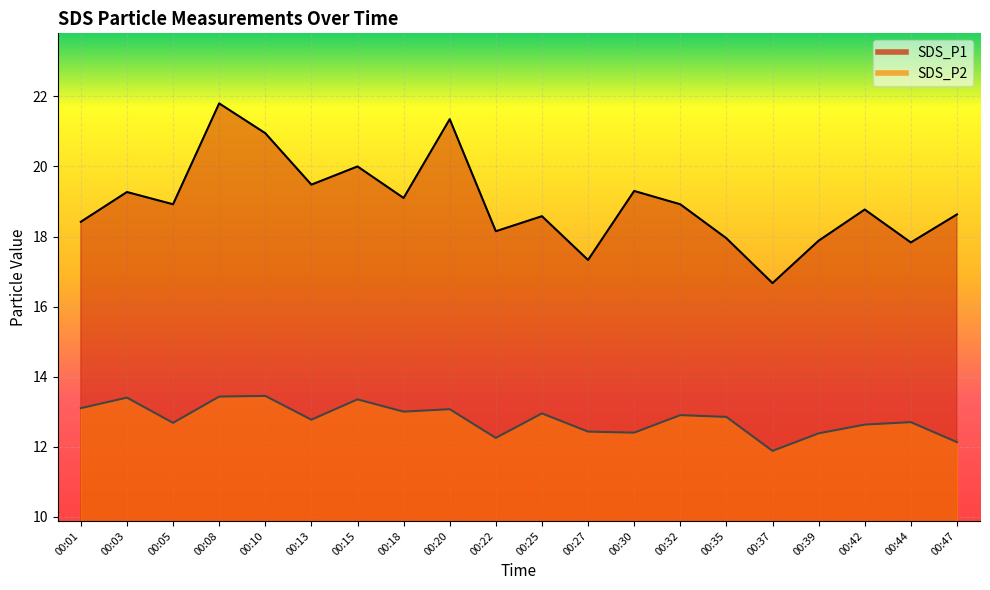

Which series has the largest total across all categories?

SDS_P1